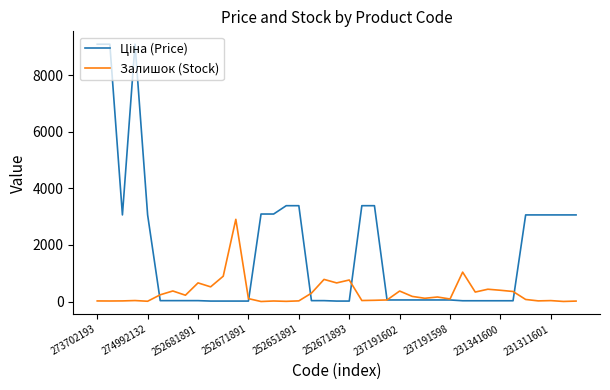

What is the label of the 16th point from the left?

15